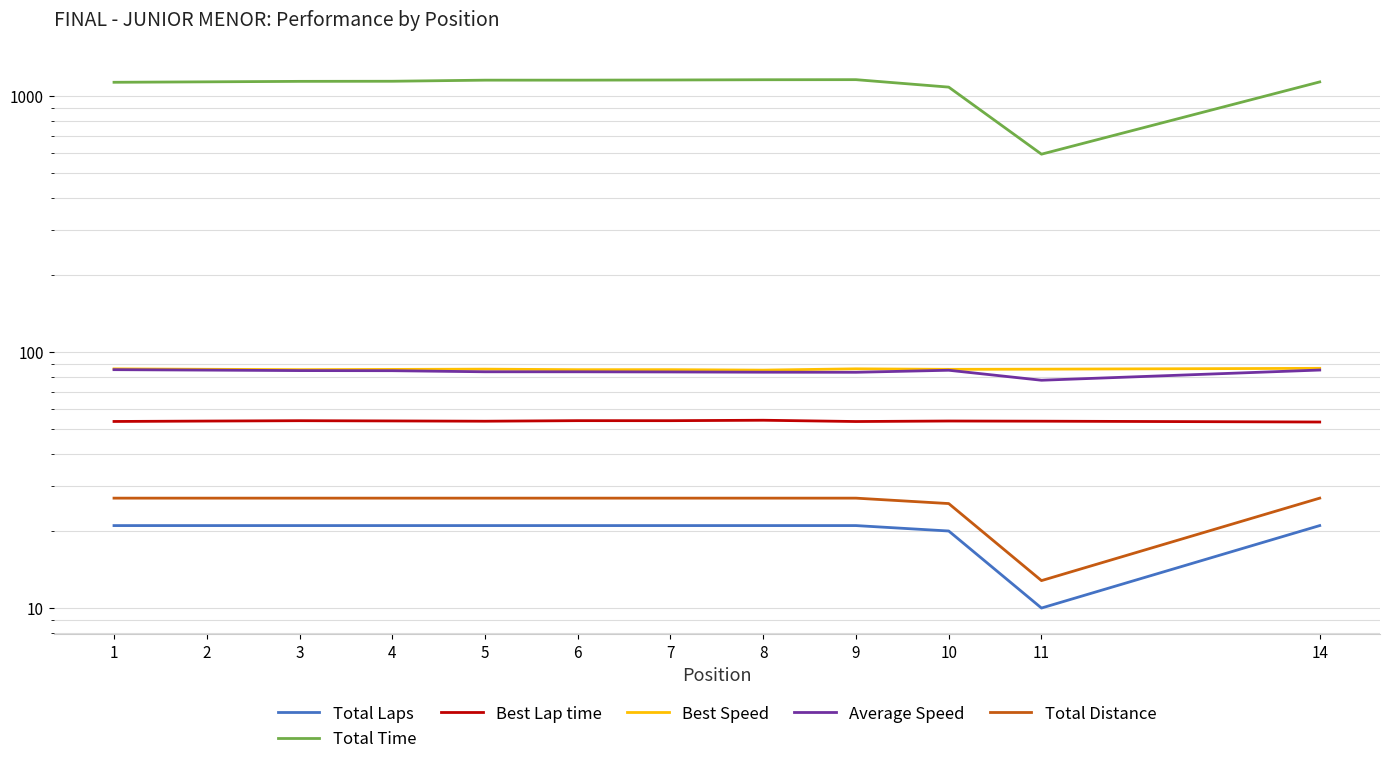

Which has a higher value, 6 or 7?

6